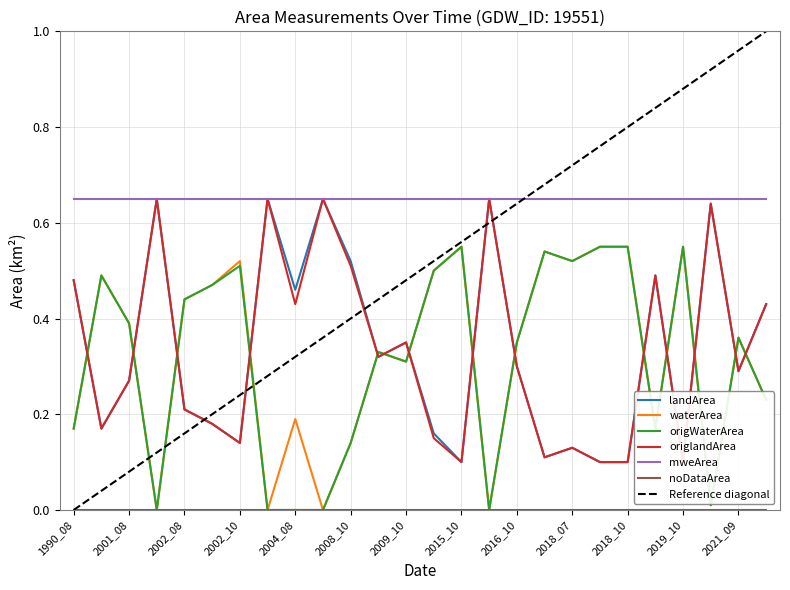

True or false: origWaterArea has more than 1 points higher than both neighbors.

True